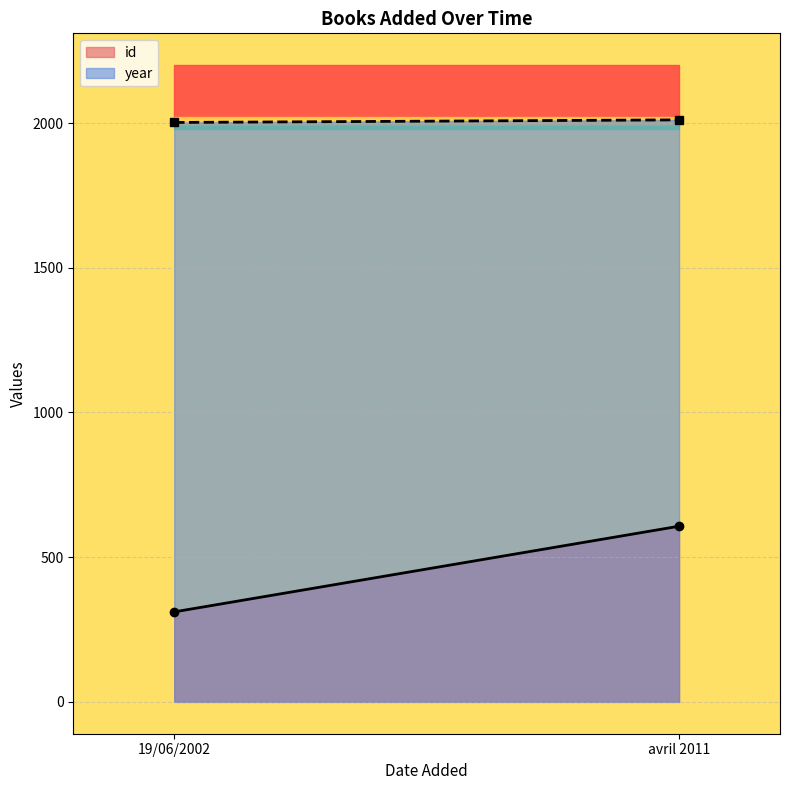

What is the label of the 1st point from the right?

avril 2011